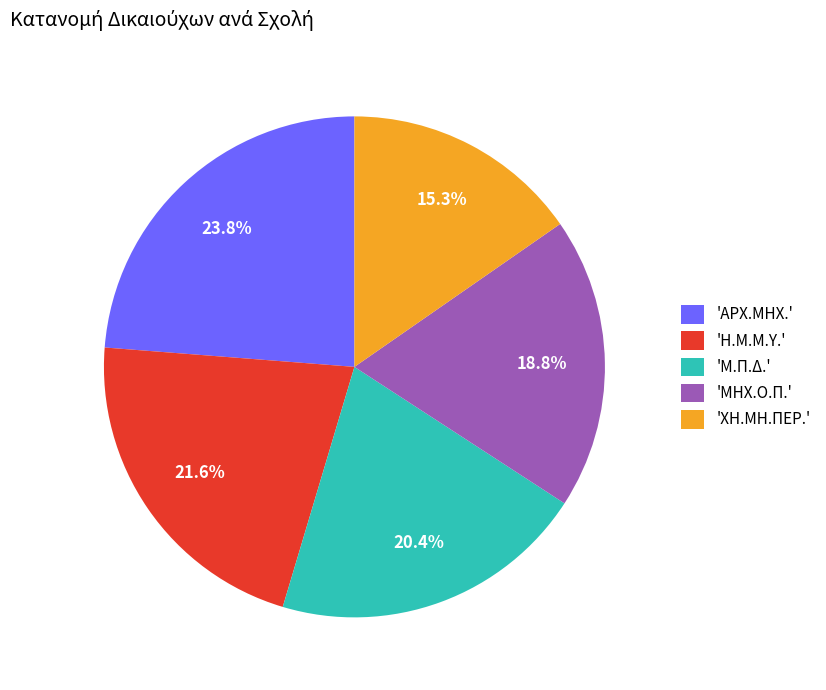

What is the smallest slice in the pie chart?

'ΧΗ.ΜΗ.ΠΕΡ.'